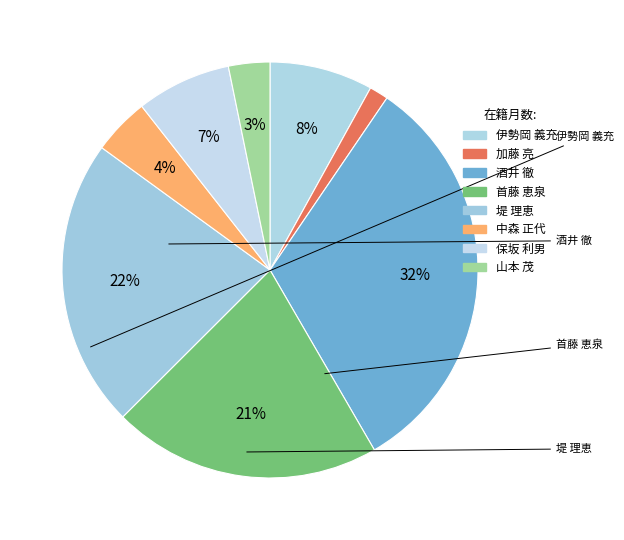

What is the smallest slice in the pie chart?

加藤 亮